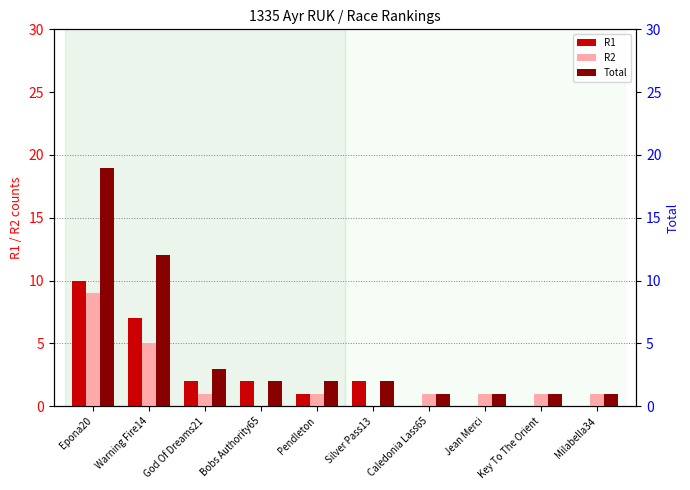

True or false: R1 has a value of 18 at Epona20.

False